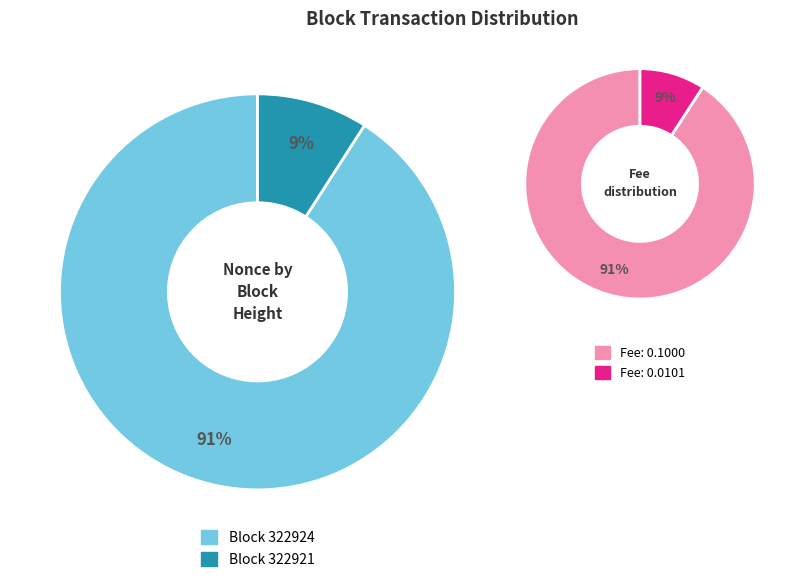

Is it true that 322921 is 21% of the pie?

False